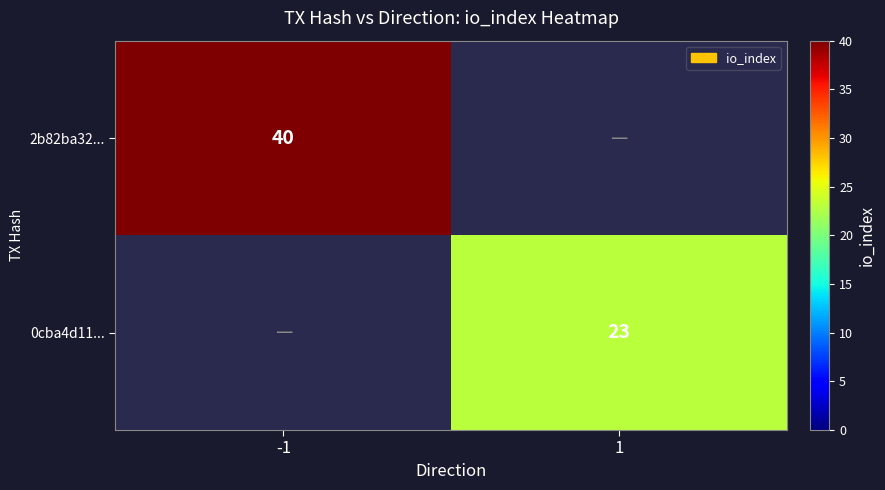

Is it true that 2b82ba32... equals 40 at -1?

True